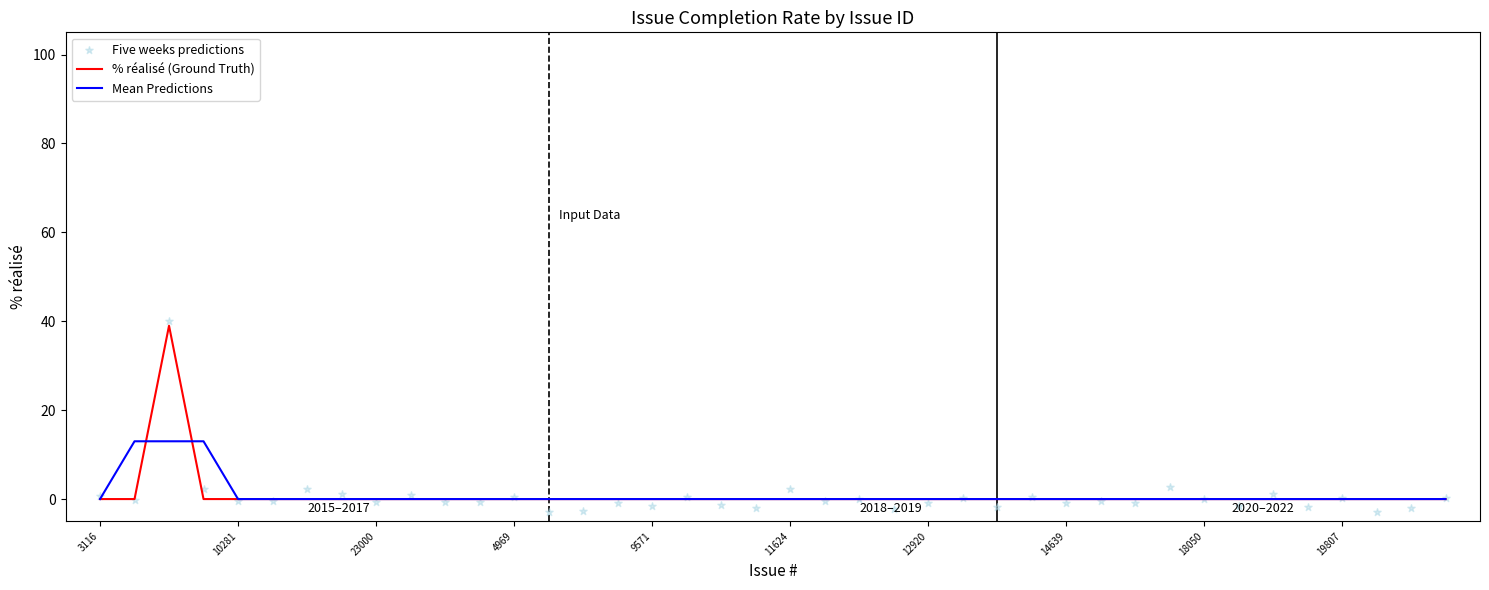

What are all the series names shown in the legend?

% réalisé (Ground Truth), Mean Predictions, Five weeks predictions